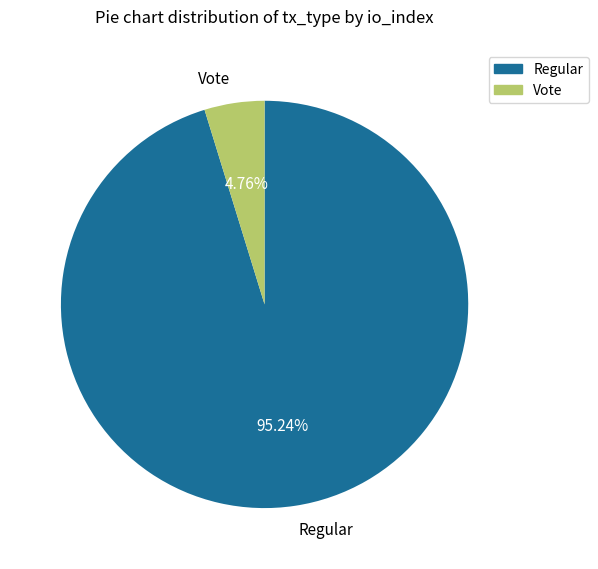

To the nearest percent, what is the combined percentage of Regular and Vote?

100%